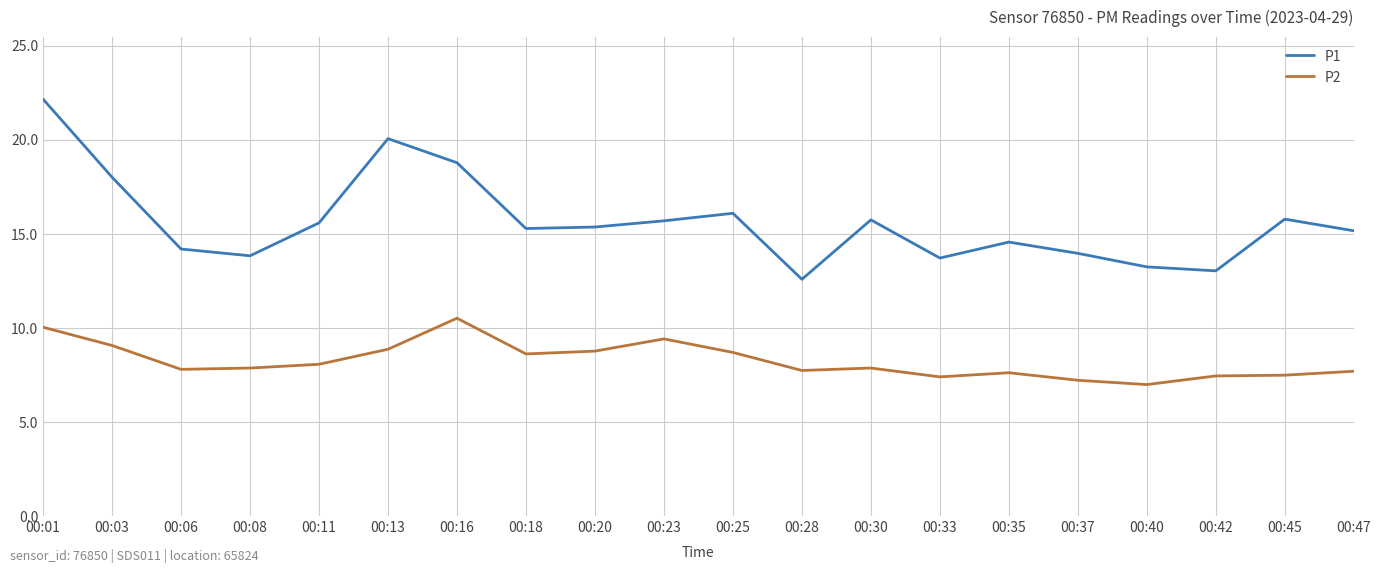

Which category has the highest value across all series?

00:01